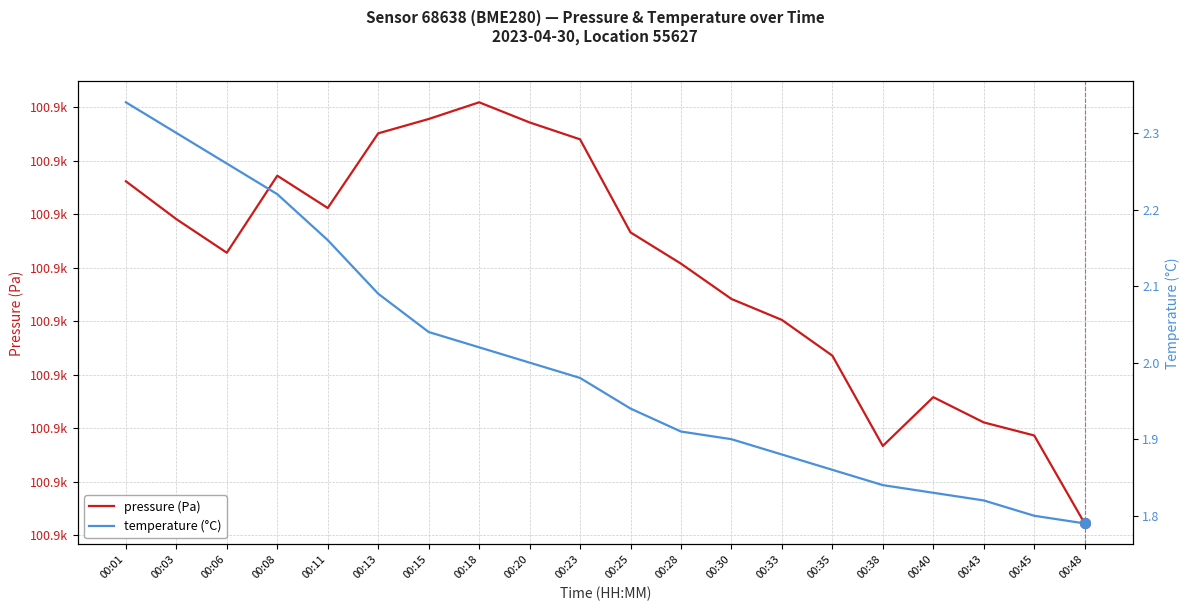

How many lines are shown in the chart?

2